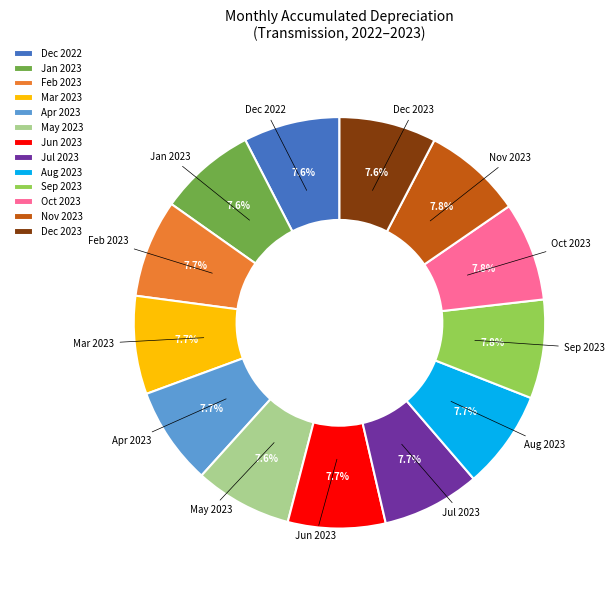

Approximately how many times larger is the value at Dec 2022 compared to Dec 2023?

1.0